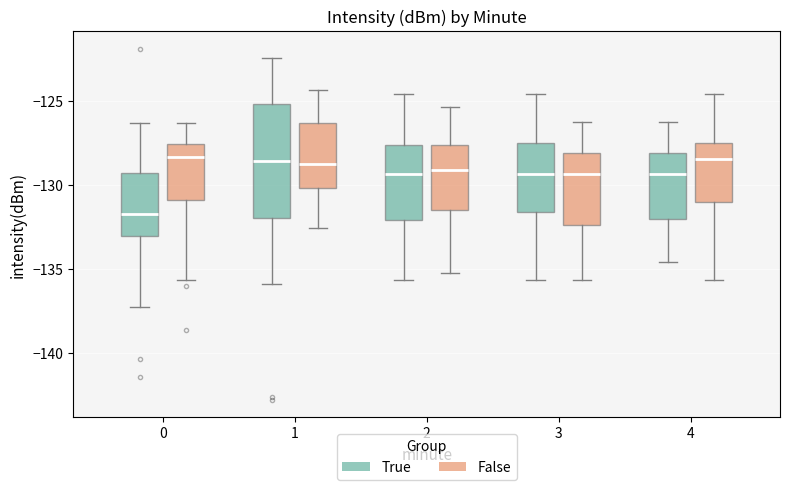

Which box has the lowest median line?

0 (True)